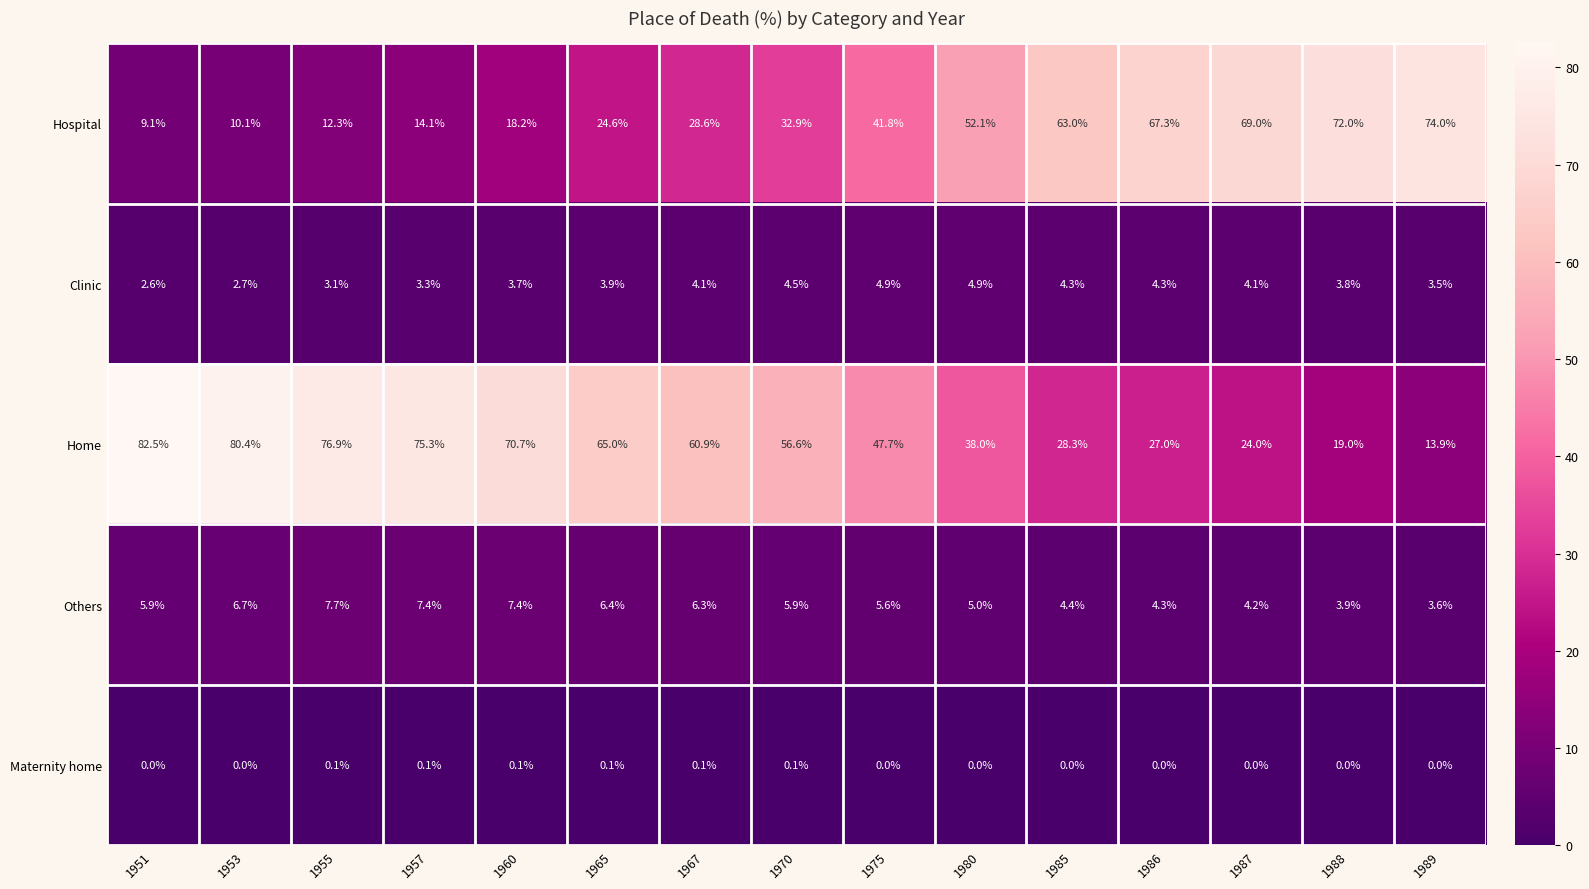

How many values in the Home series exceed 56?

8